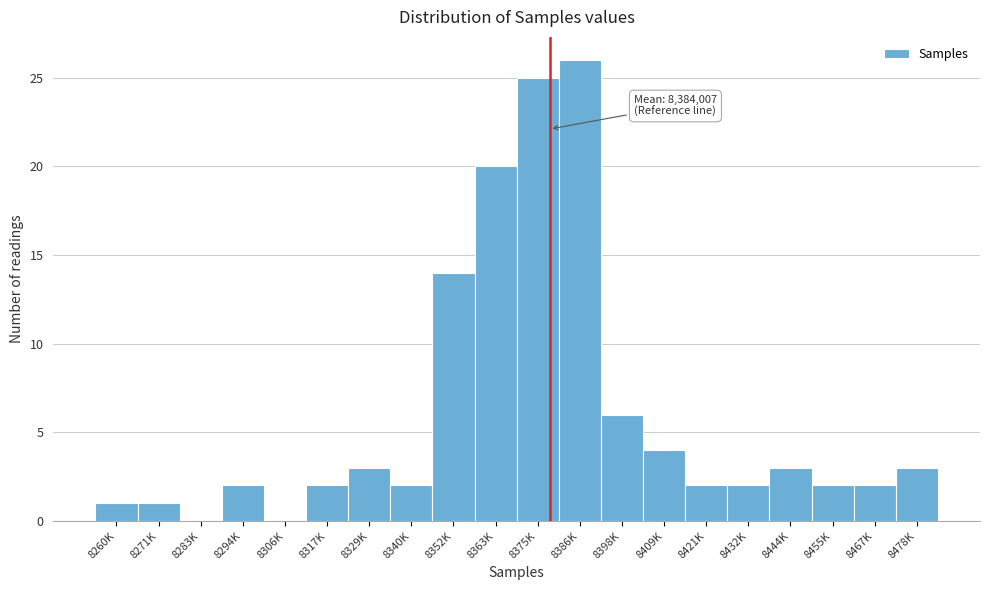

Reading left to right, what are all the values shown in this chart?

8260K=1	8271K=1	8283K=0	8294K=2	8306K=0	8317K=2	8329K=3	8340K=2	8352K=14	8363K=20	8375K=25	8386K=26	8398K=6	8409K=4	8421K=2	8432K=2	8444K=3	8455K=2	8467K=2	8478K=3